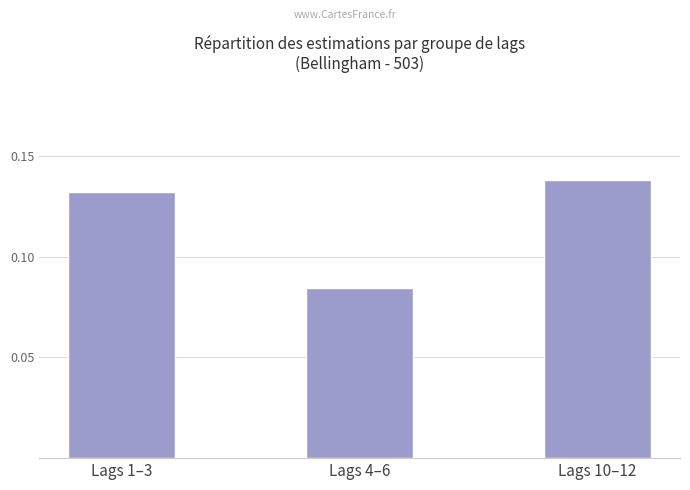

True or false: the data shows 0.2 at Lags 10–12.

False